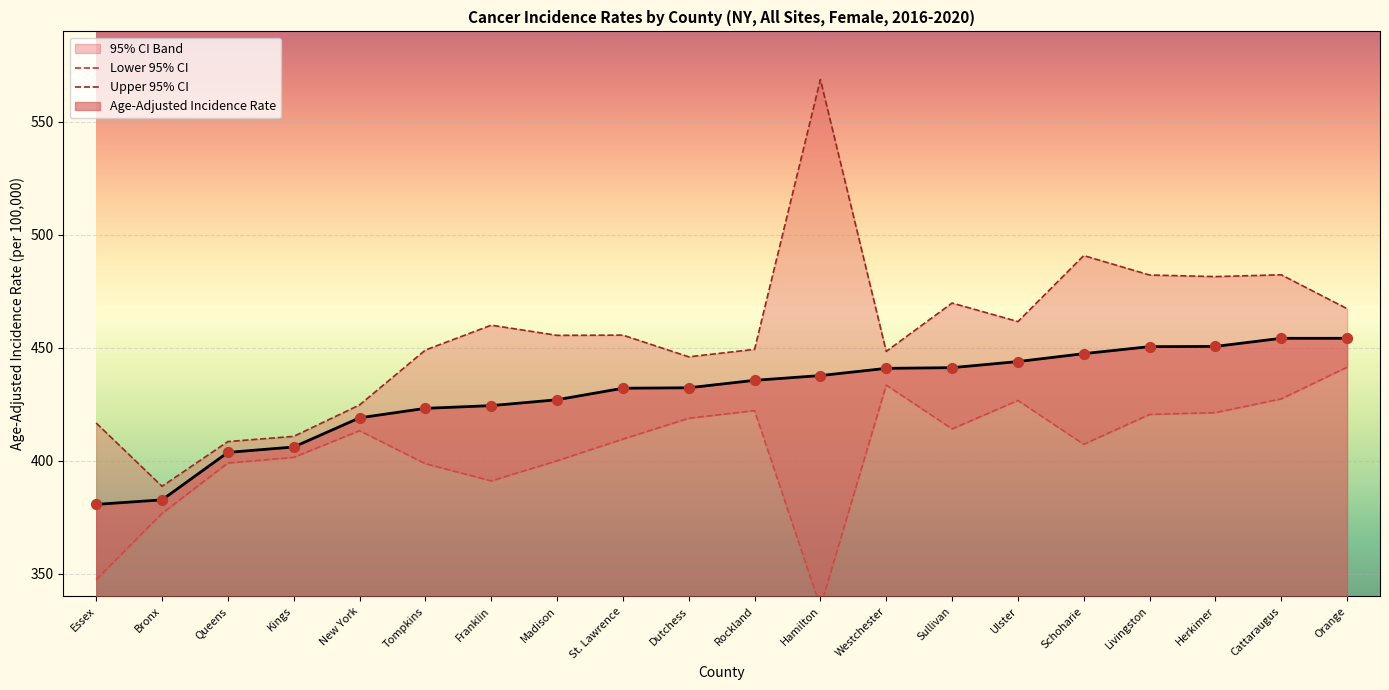

What is the minimum value for Age-Adjusted Incidence Rate?

380.7